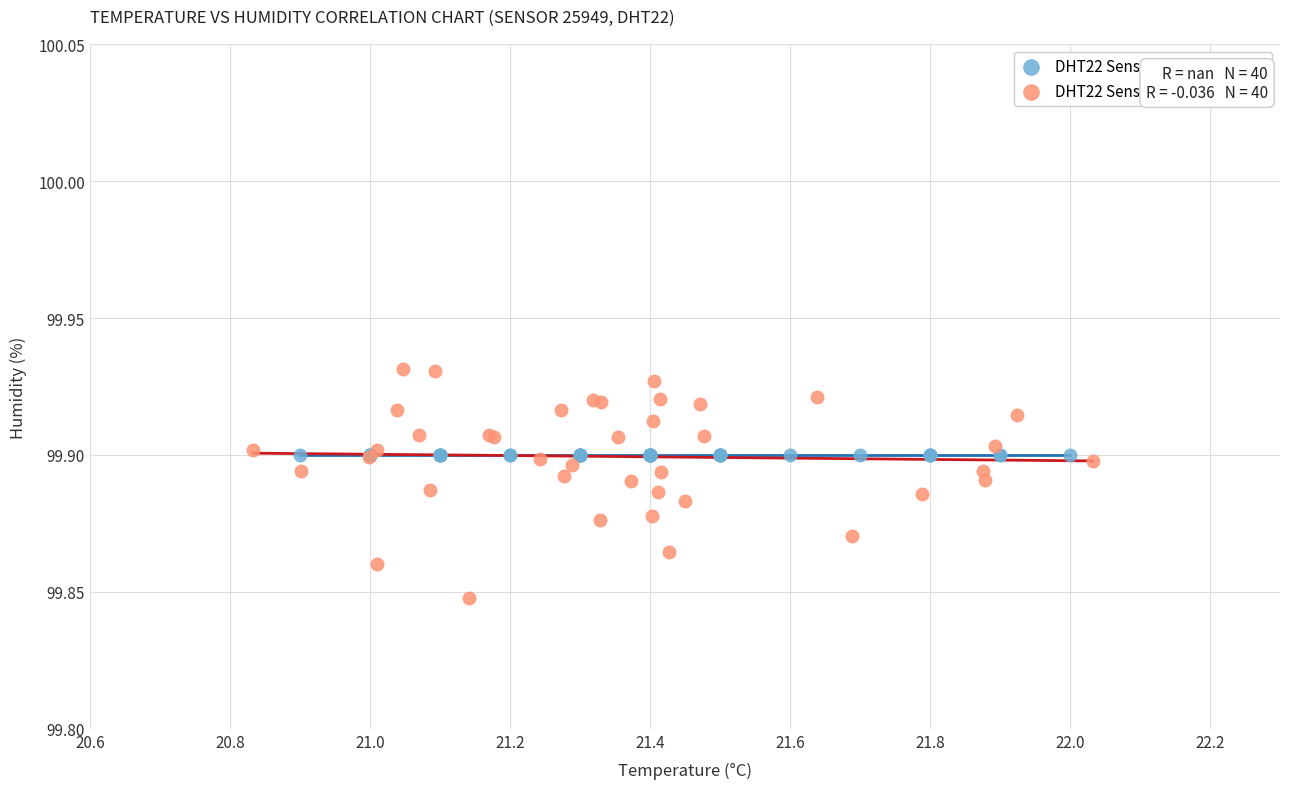

Which series contains the lowest Y value?

DHT22 Sensor 25949 (jittered)